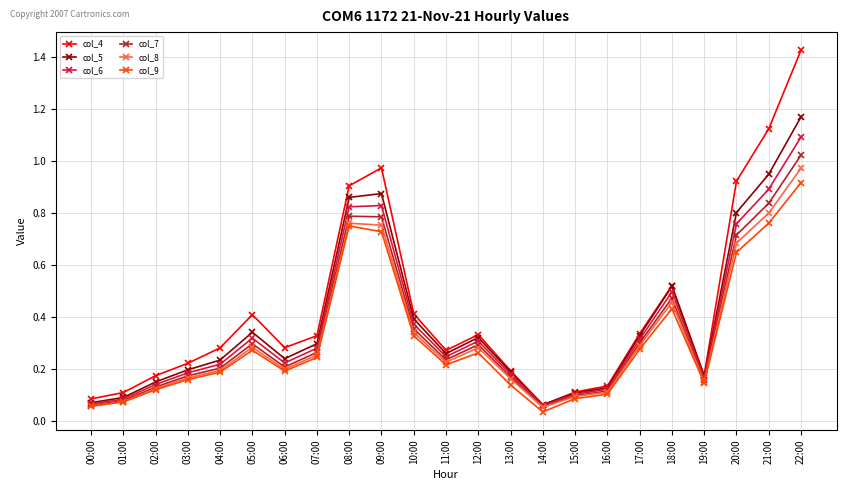

At which category is the sum across all series the highest?

22:00